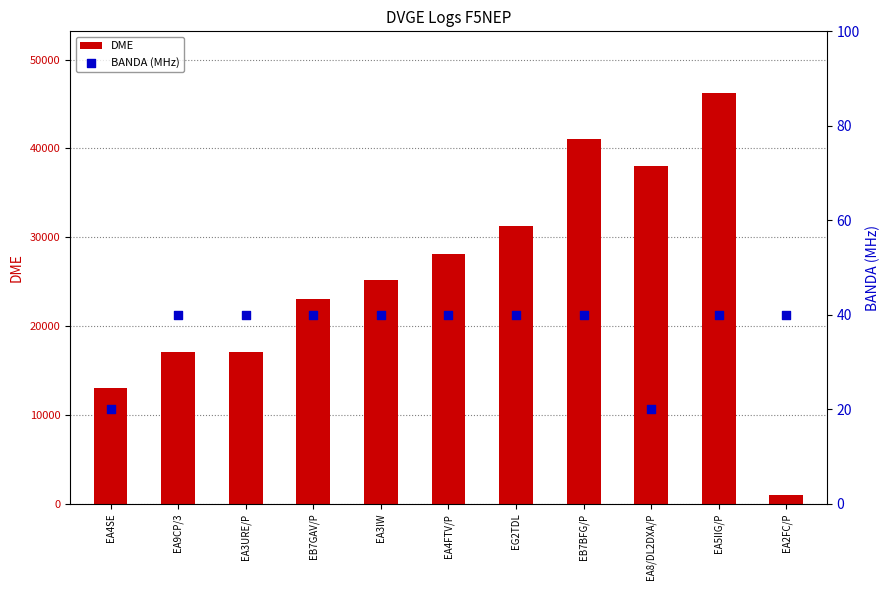

At how many categories does at least one series exceed 22748?

7